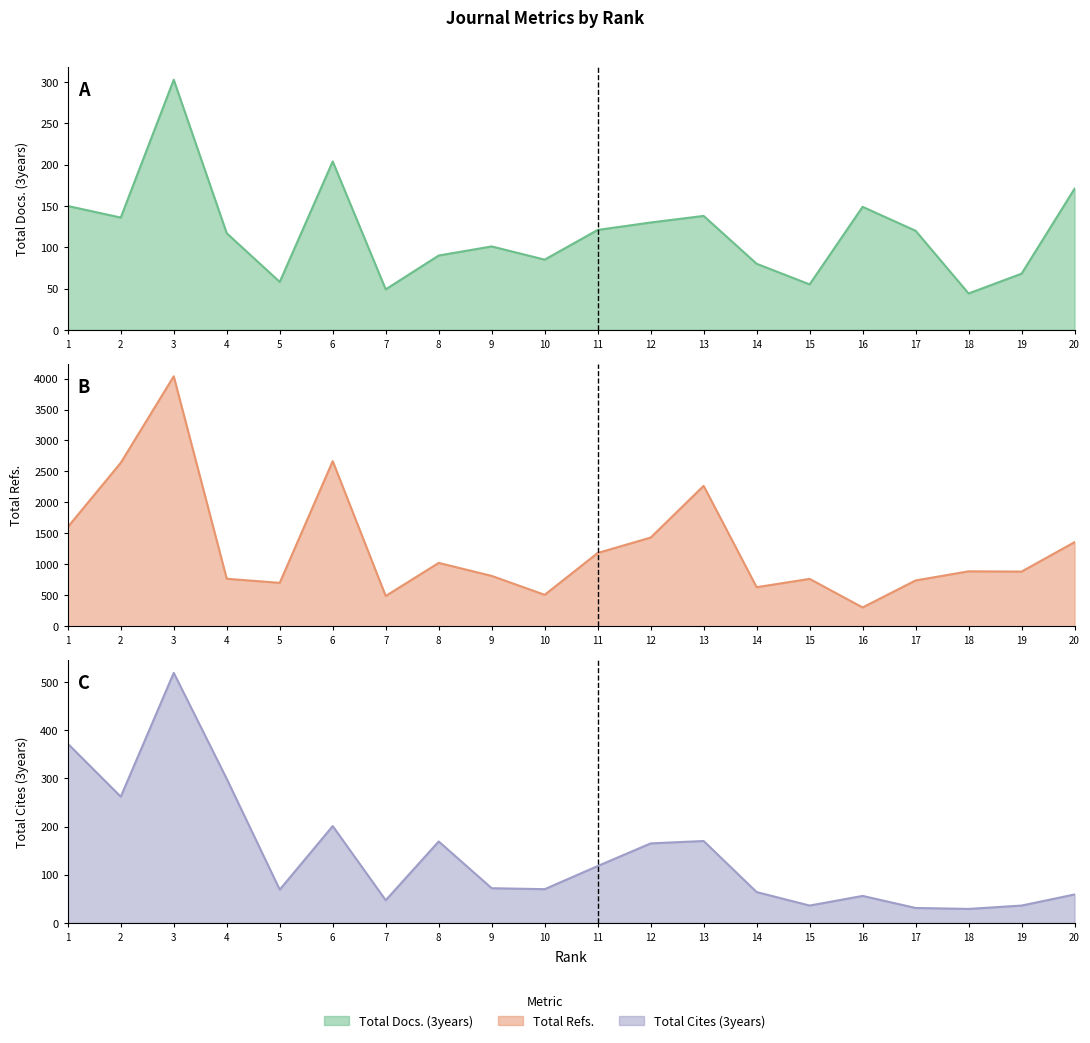

Reading left to right, extract all data points from this chart.

Total Docs. (3years): 150	136	303	117	58	204	49	90	101	85	121	130	138	80	55	149	120	44	68	171
Total Refs.: 1603	2640	4036	768	702	2667	490	1024	814	509	1184	1433	2268	632	766	305	741	888	884	1359
Total Cites (3years): 372	262	519	299	69	201	47	169	72	70	118	165	170	64	36	56	31	29	36	59